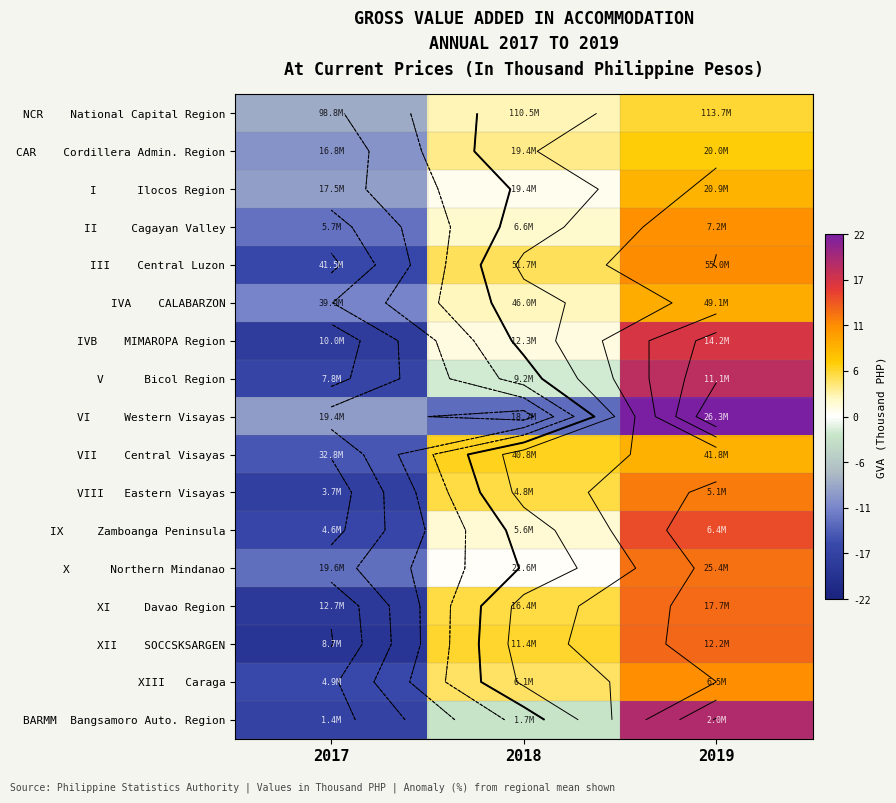

Is it true that CAR Cordillera Admin. Region equals -2.4 at 2017?

False